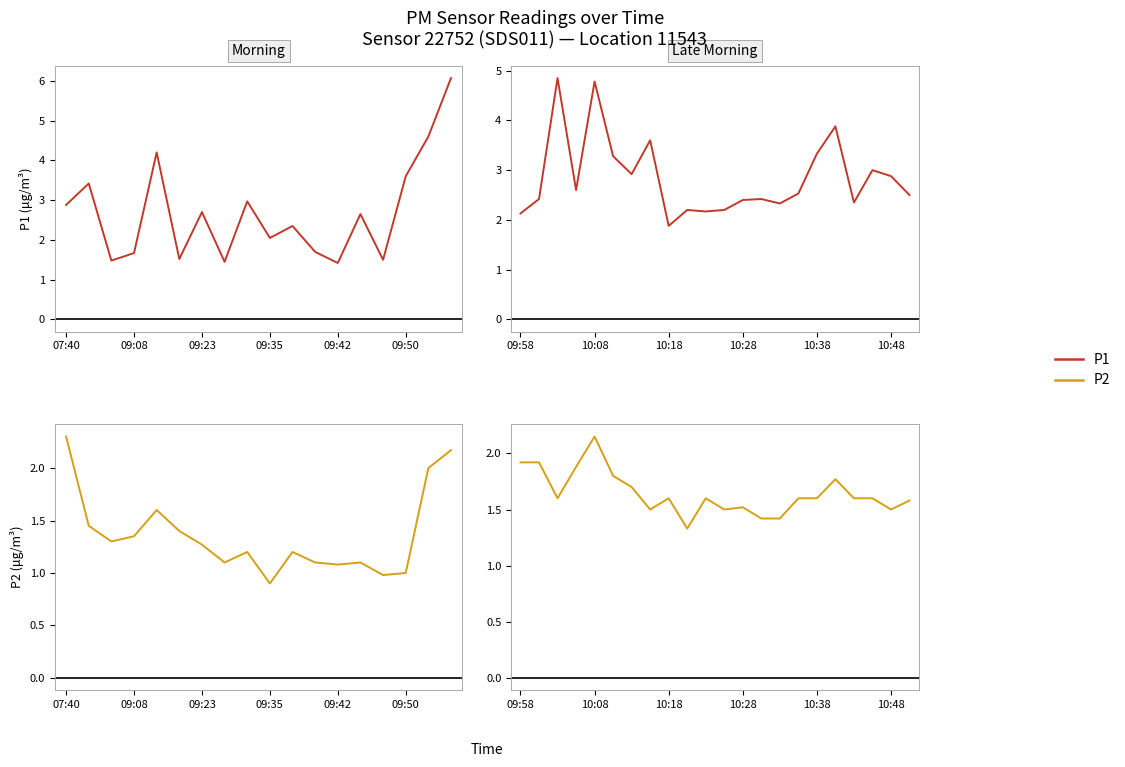

How many interior local valleys does the P1 series have?

6